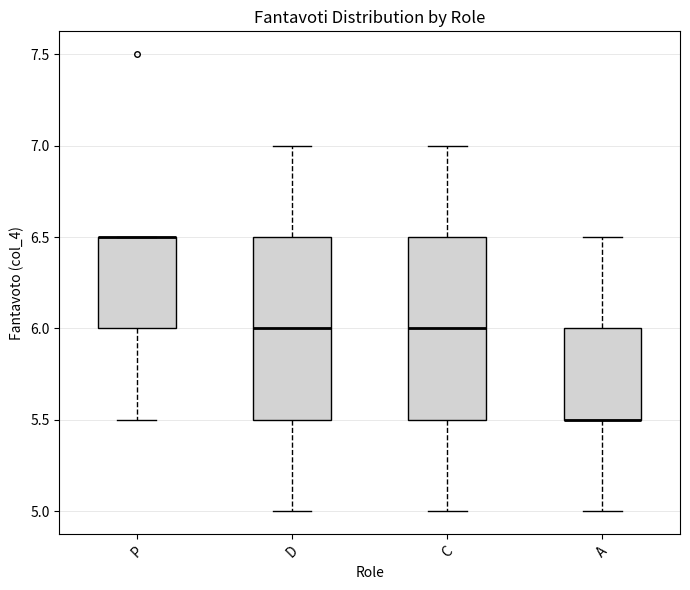

Reading left to right, read every box against the y-axis: the position of its median line, the range the box covers, and the ends of its whiskers. The values are not printed on the chart, so give them approximately, as read against the axis.

P: median 6.5 (drawn on the box's upper edge), box 6.0 to 6.5, whiskers 5.5 to 6.5
D: median 6.0, box 5.5 to 6.5, whiskers 5.0 to 7.0
C: median 6.0, box 5.5 to 6.5, whiskers 5.0 to 7.0
A: median 5.5 (drawn on the box's lower edge), box 5.5 to 6.0, whiskers 5.0 to 6.5